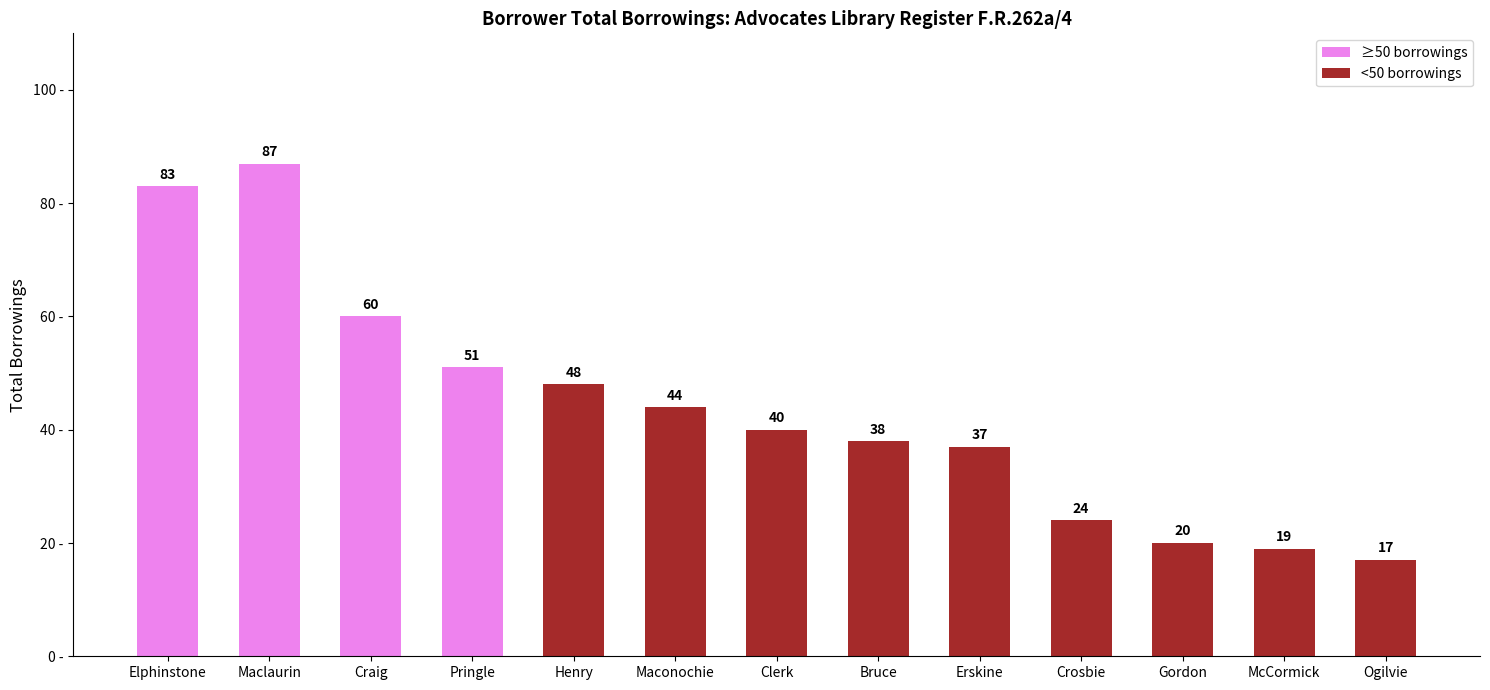

What is the average value?

44